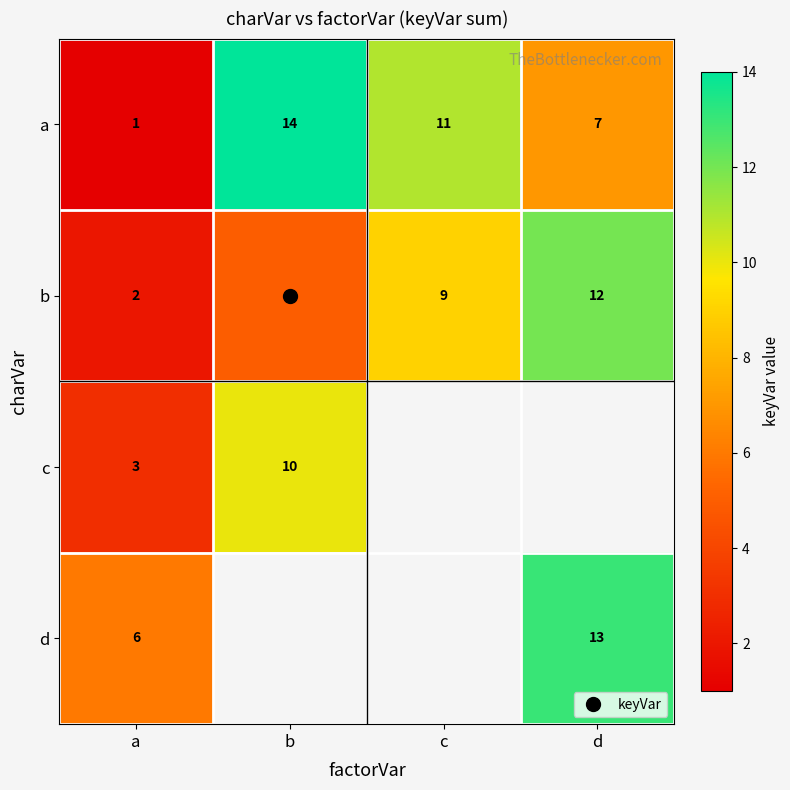

Which category has the lowest value in the d series?

a